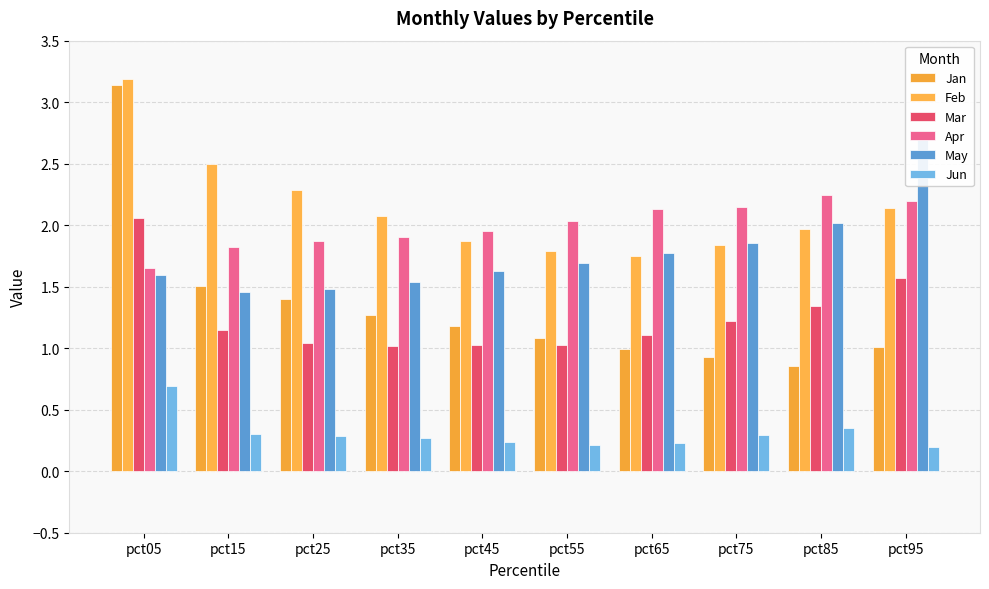

List the labels in order of Jun value, smallest first.

pct95, pct55, pct65, pct45, pct35, pct25, pct75, pct15, pct85, pct05